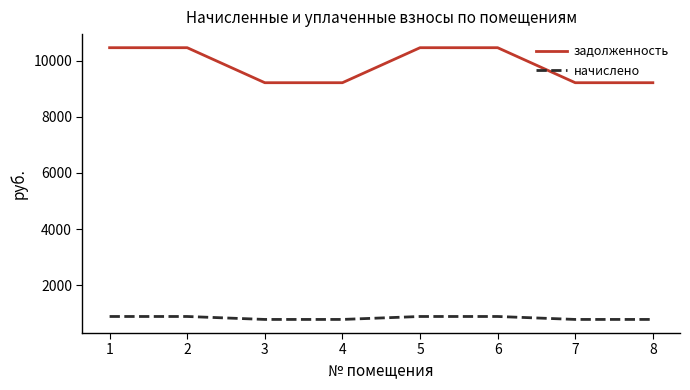

What is the maximum value for начислено?

882.9